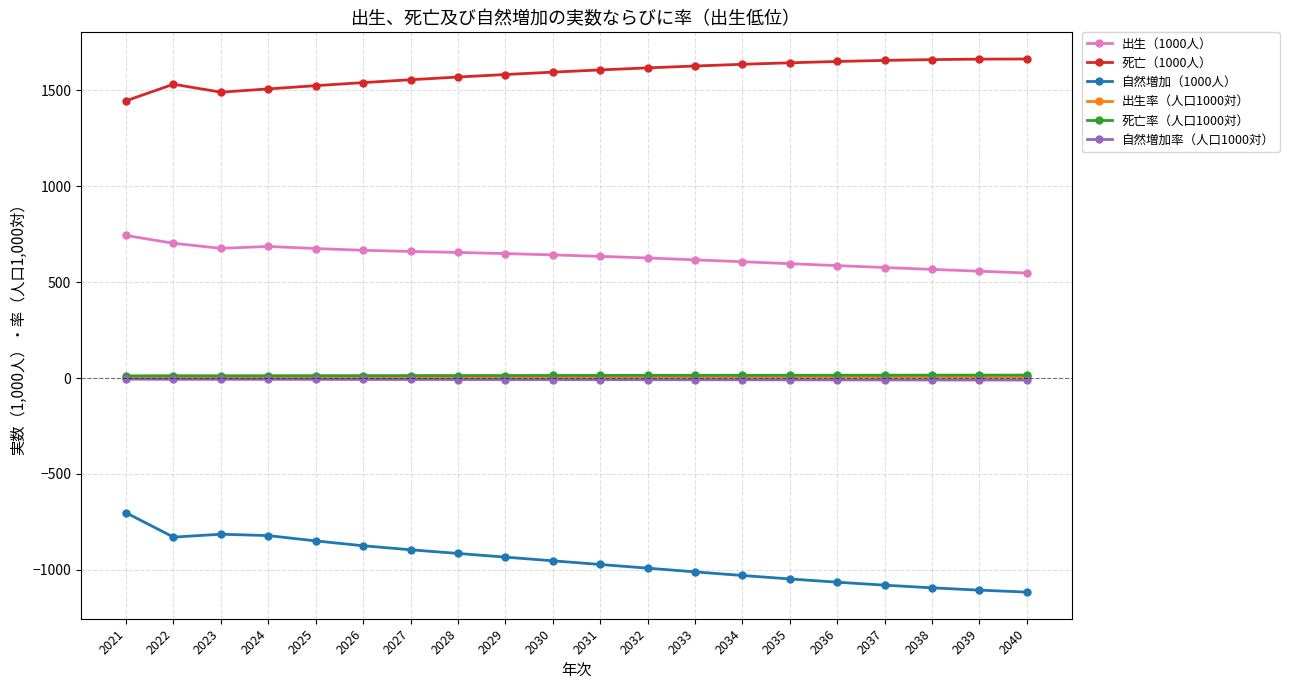

Is the value of 自然増加率（人口1000対） at 2036 greater than the value of 死亡（1000人） at 2031?

No